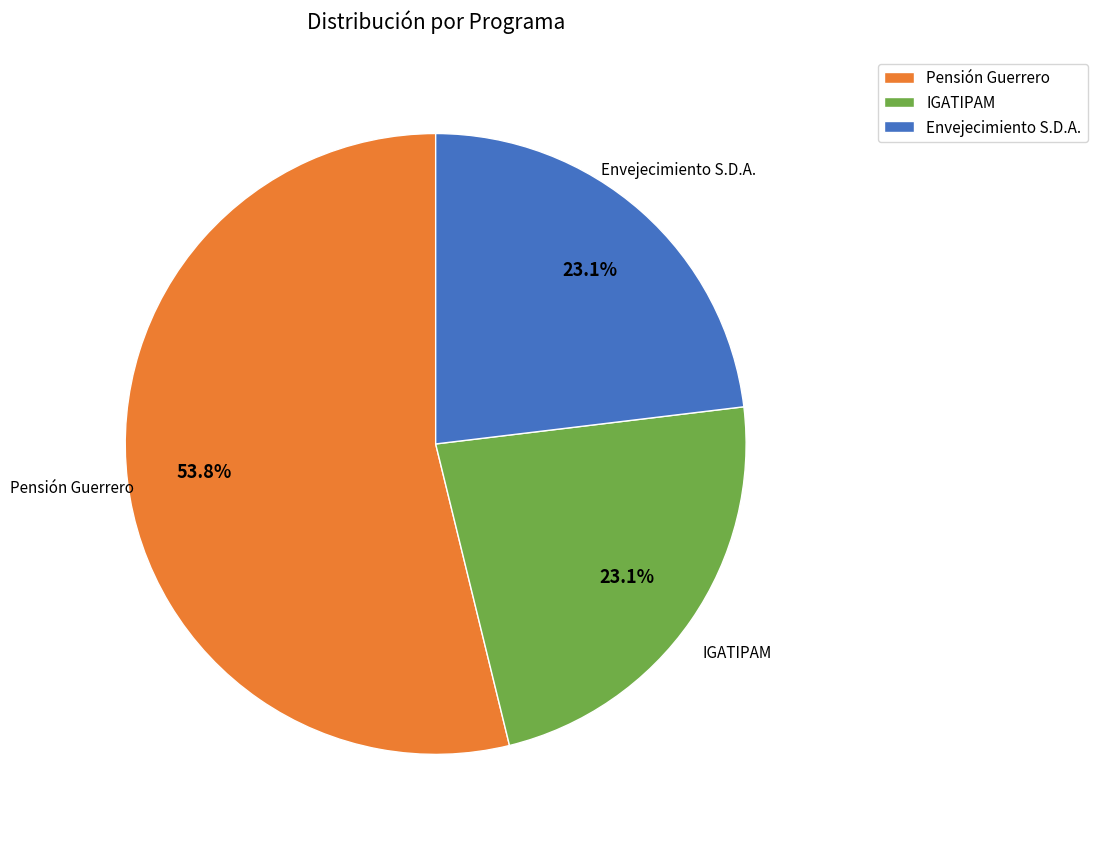

Which category has the biggest portion of the pie?

Pensión Guerrero